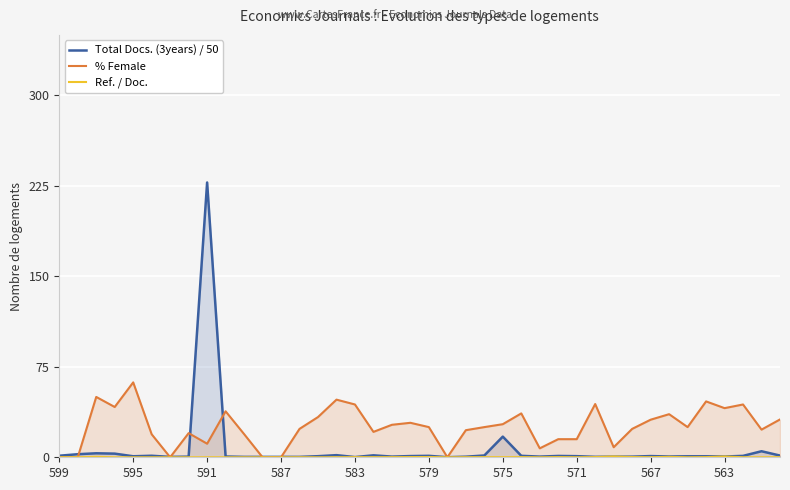

List the series in order of their peak value, lowest first.

Ref. / Doc., % Female, Total Docs. (3years) / 50